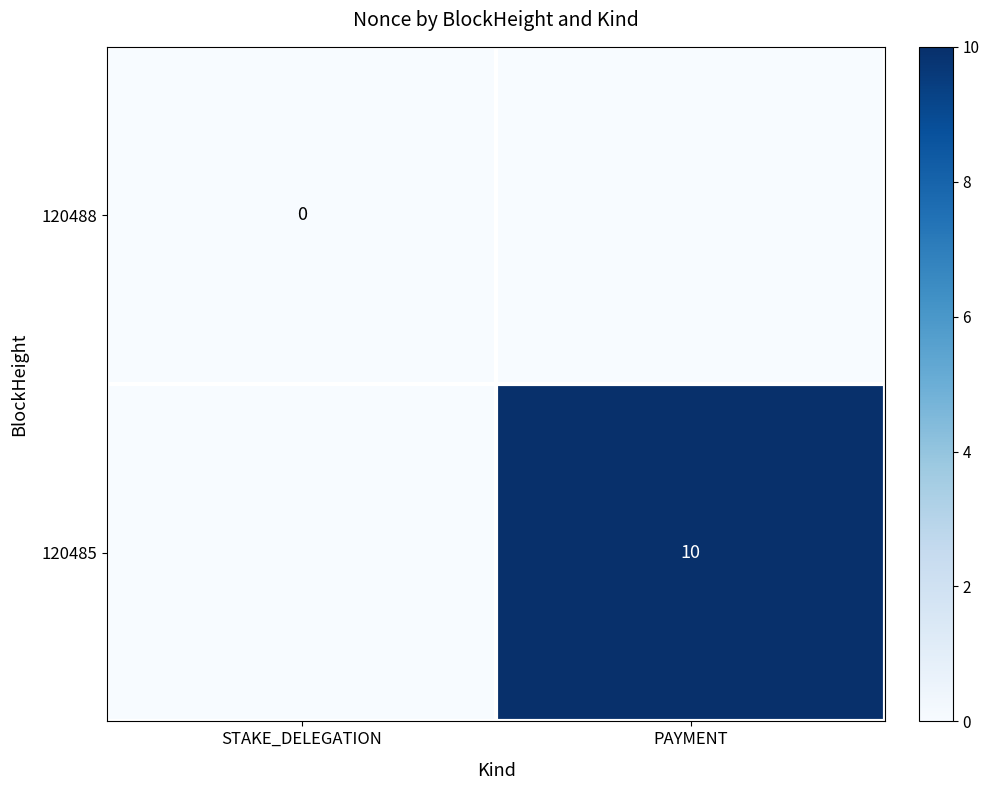

True or false: 120485 has a value of 10 at PAYMENT.

True